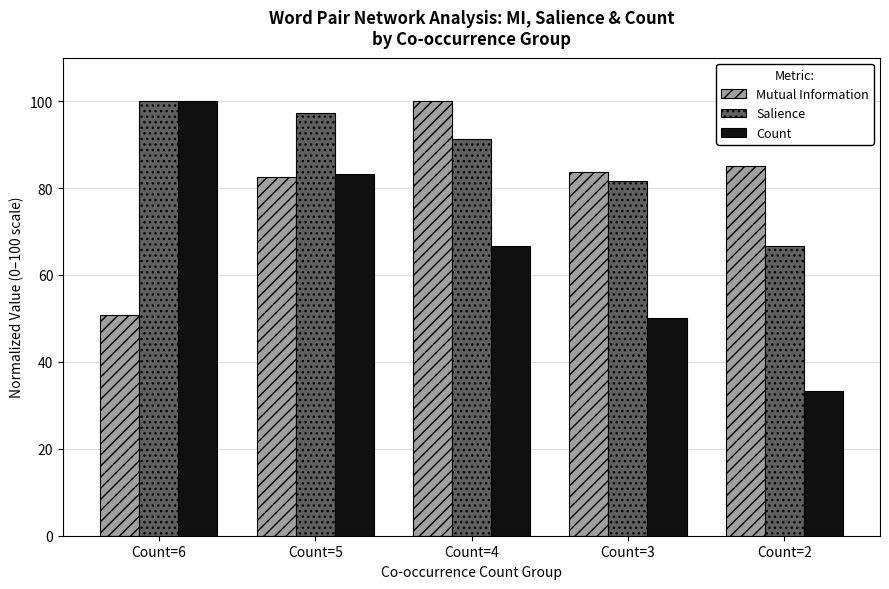

What is the difference between the highest and lowest values at Count=4?

33.3